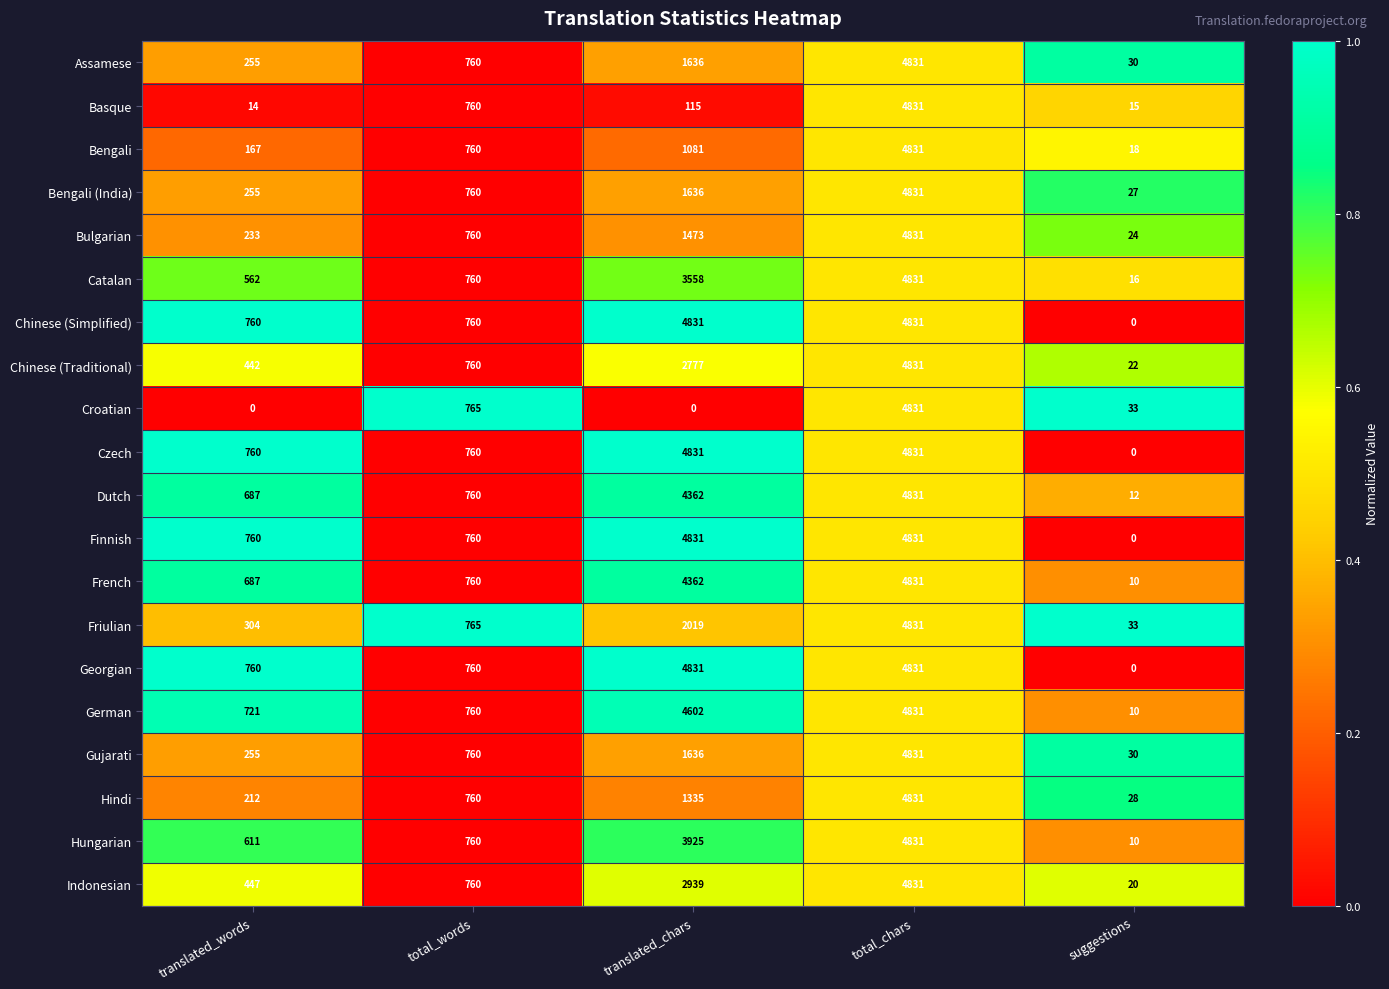

How many values in the Indonesian series are below 760?

2